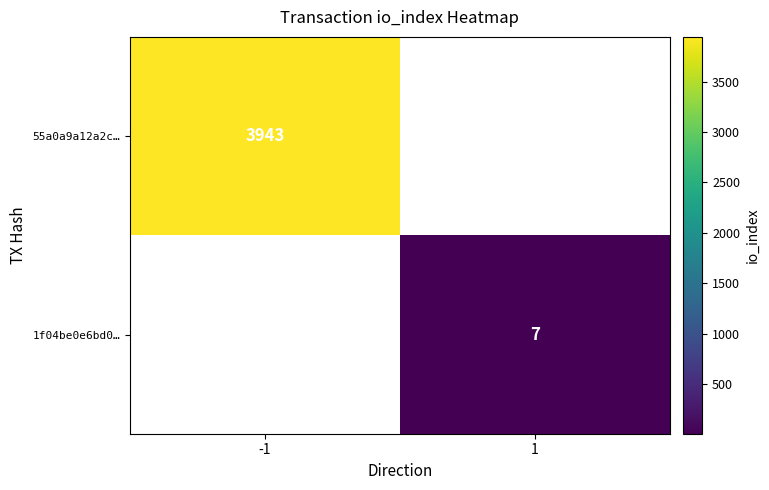

Is it true that 1f04be0e6bd0… equals 12 at 1?

False